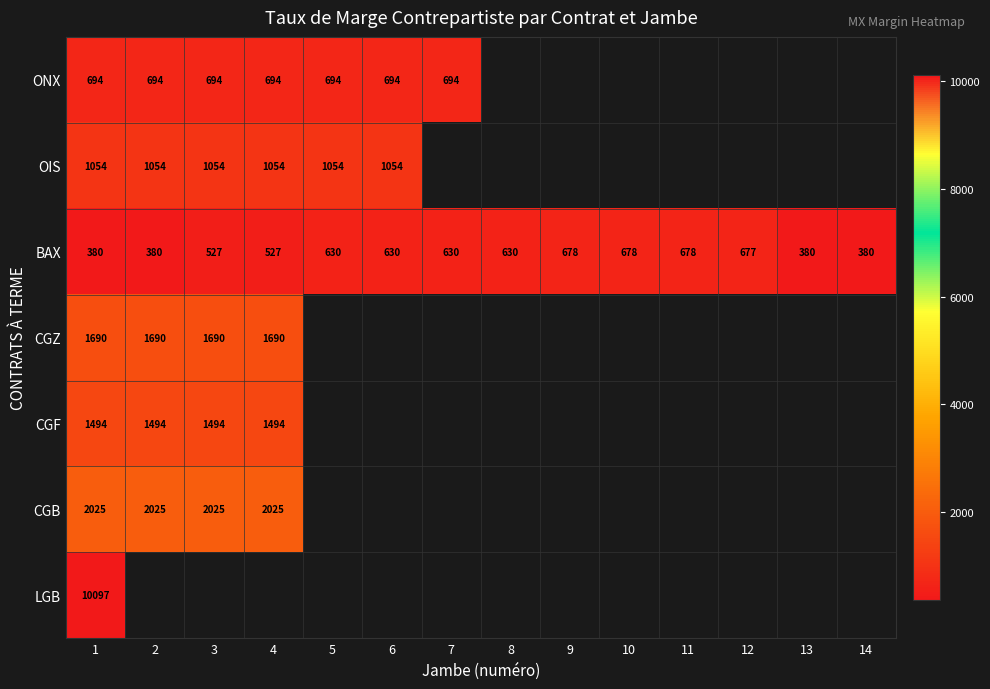

Count the number of categories in the chart.

14